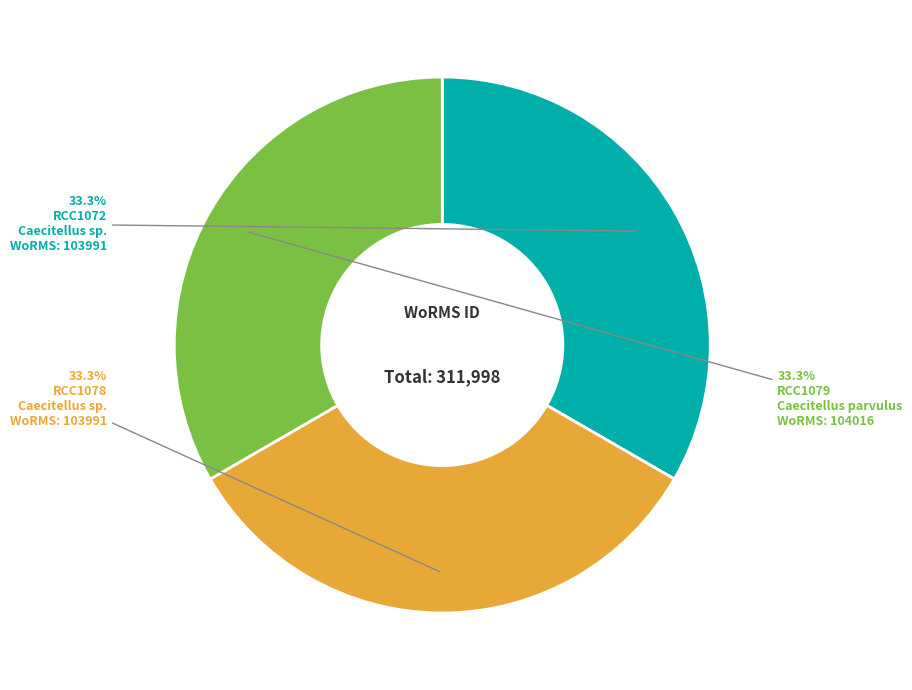

Is there any slice that represents more than half of the pie?

No